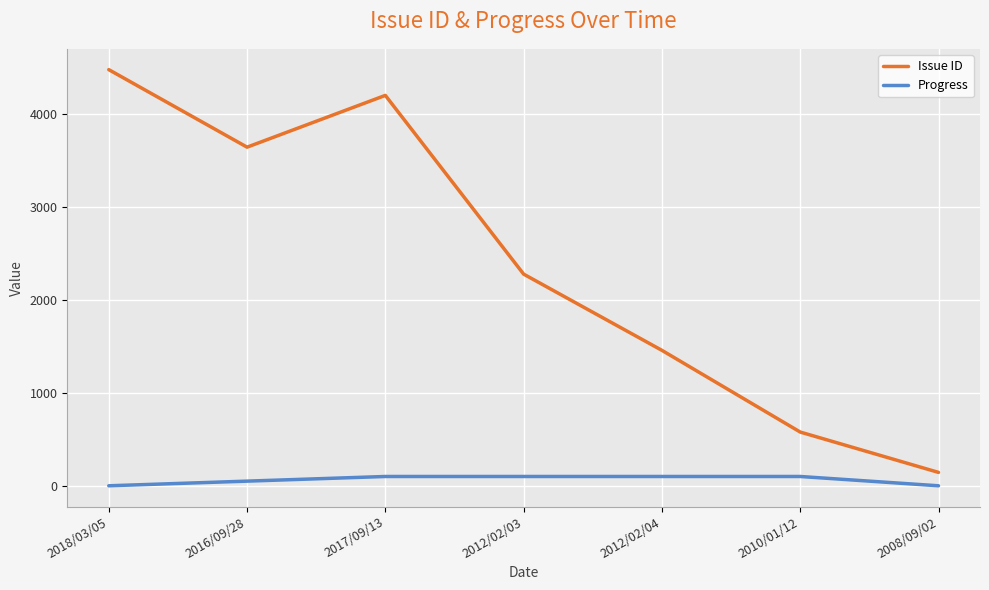

True or false: Issue ID and Progress intersect in this chart.

False